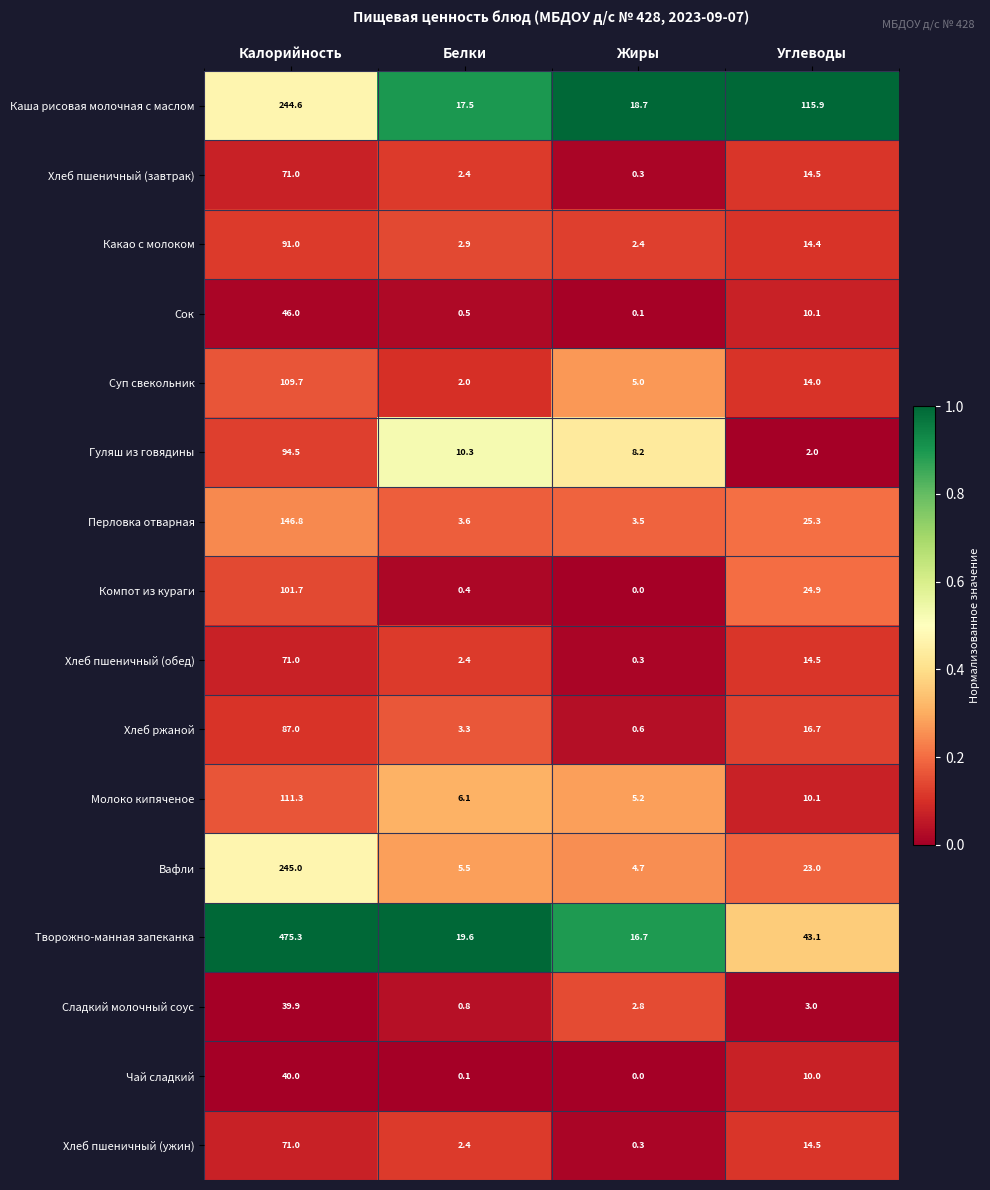

What is the average value of the Компот из кураги series?

31.8